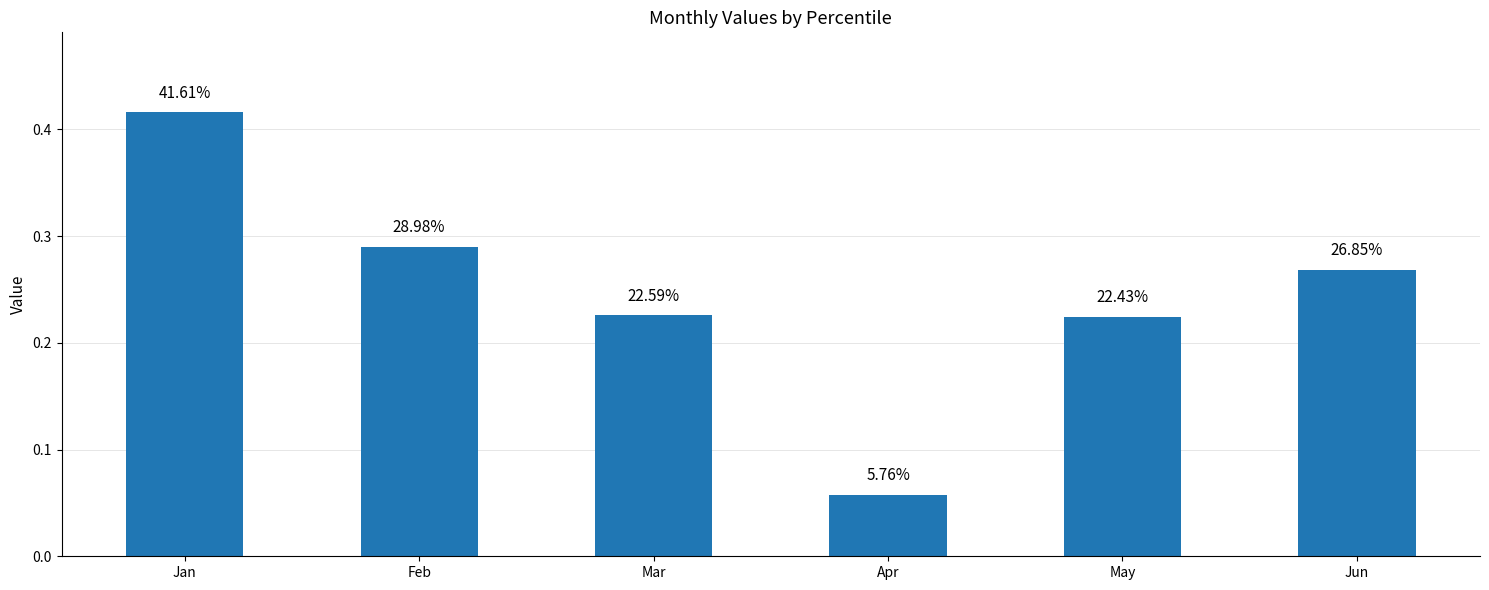

How many bars are there in total?

6